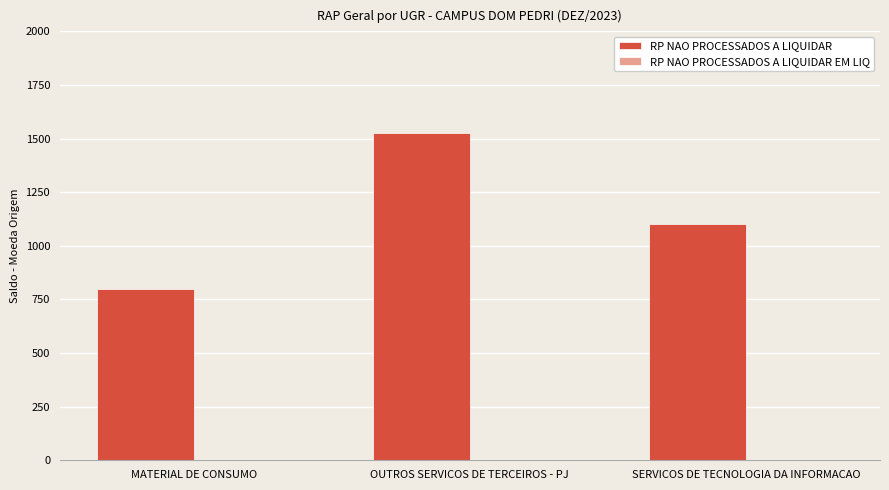

What is the smallest value displayed?

800.0